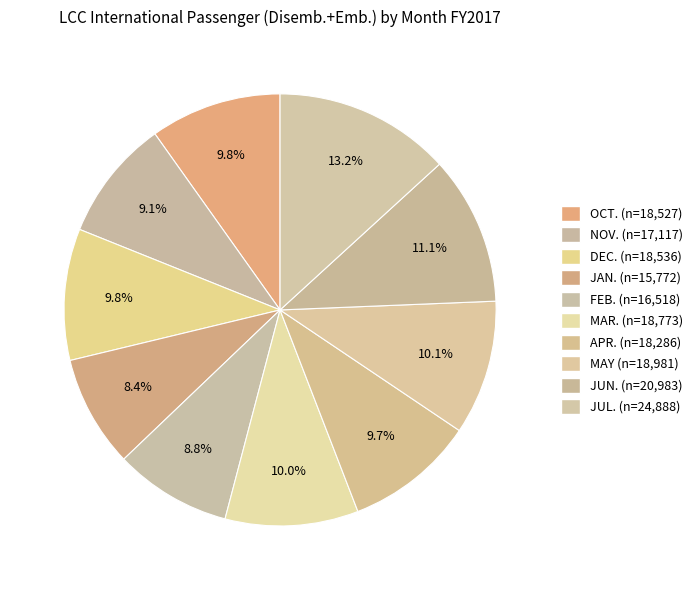

Between APR. and JUN., which is larger?

JUN.